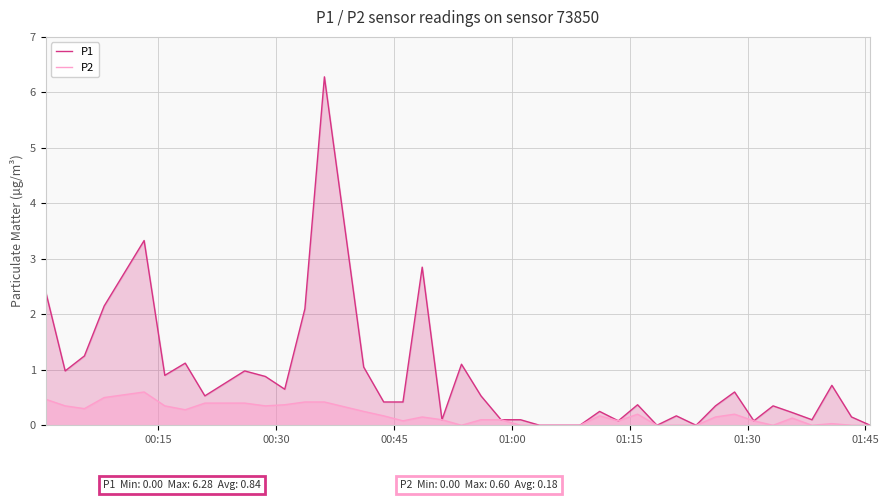

Which series has the largest total across all categories?

P1